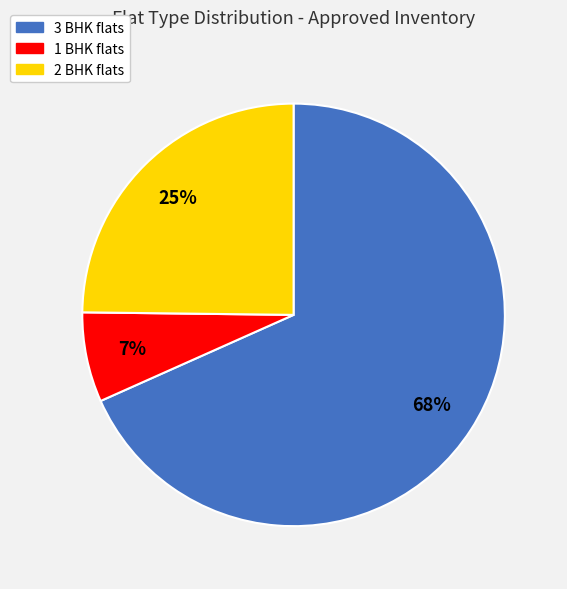

Does any single category account for the majority?

Yes